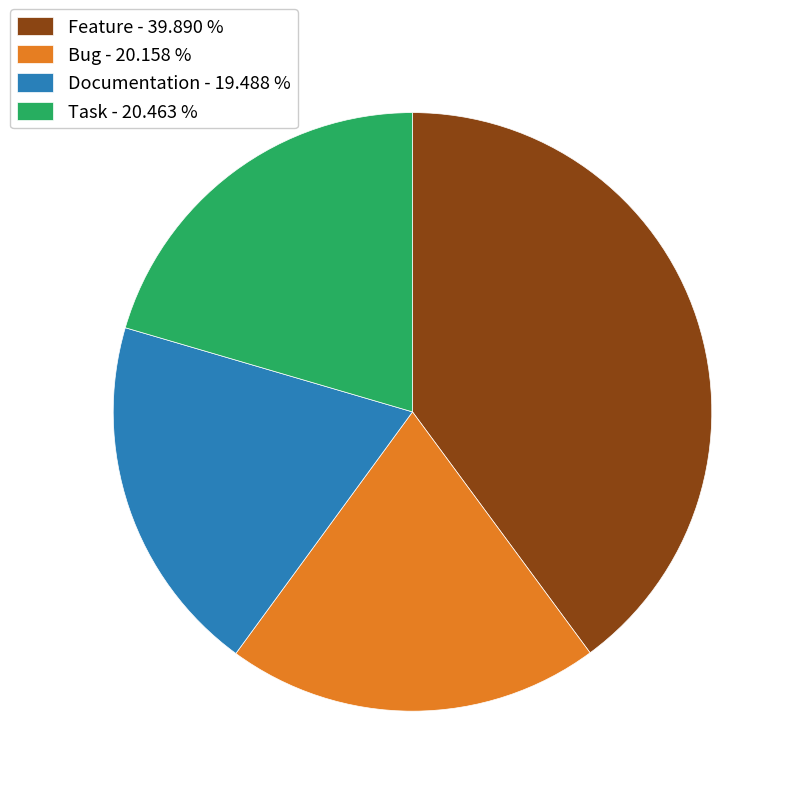

What is the ratio of the value at Feature - 39.890 % to the value at Task - 20.463 %?

1.9